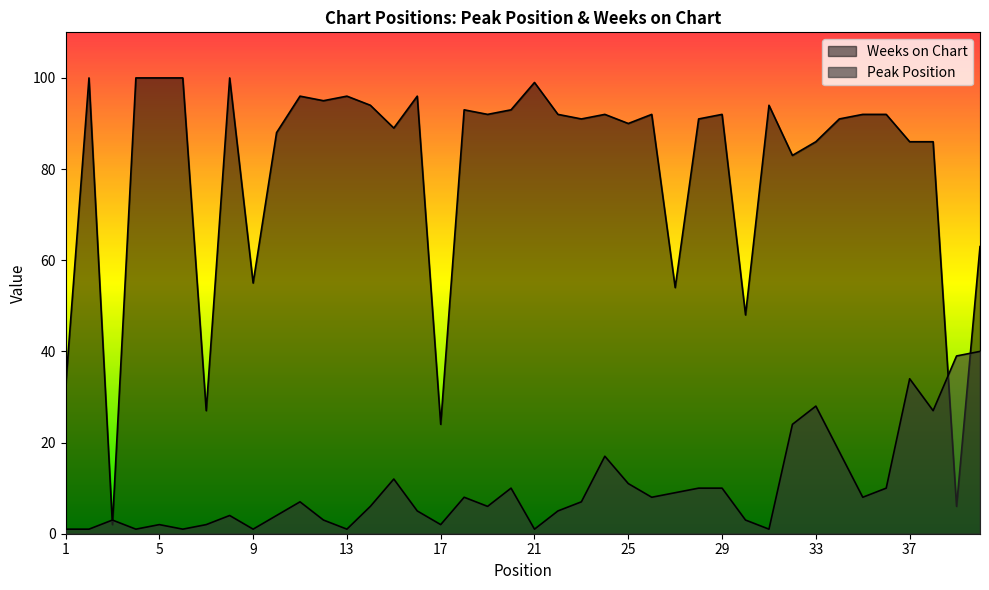

After their last crossing, which series has the higher values: Weeks on Chart or Peak Position?

Weeks on Chart